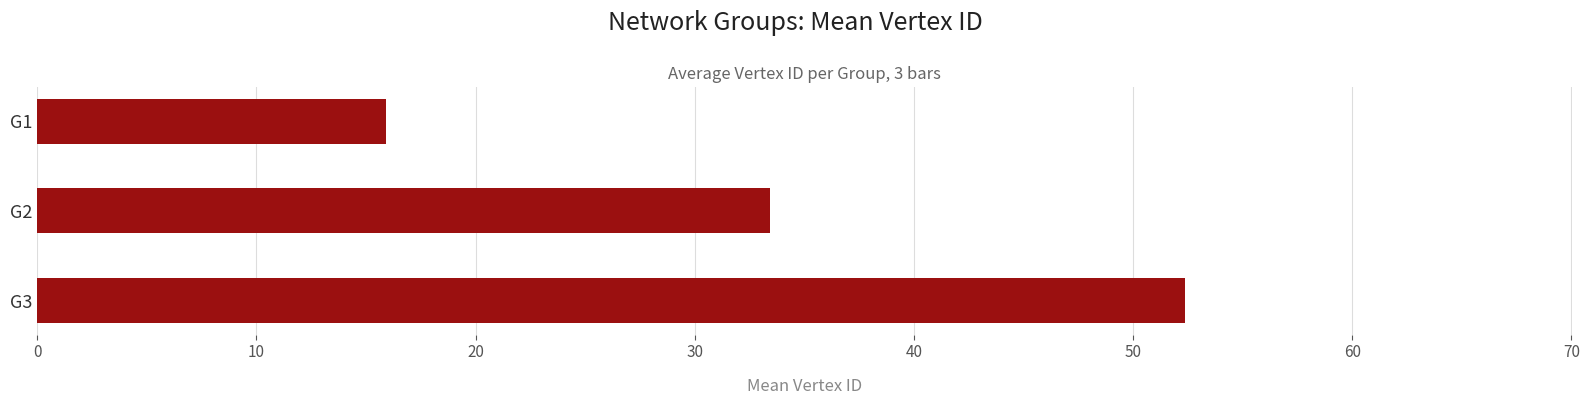

How many values exceed 33?

2